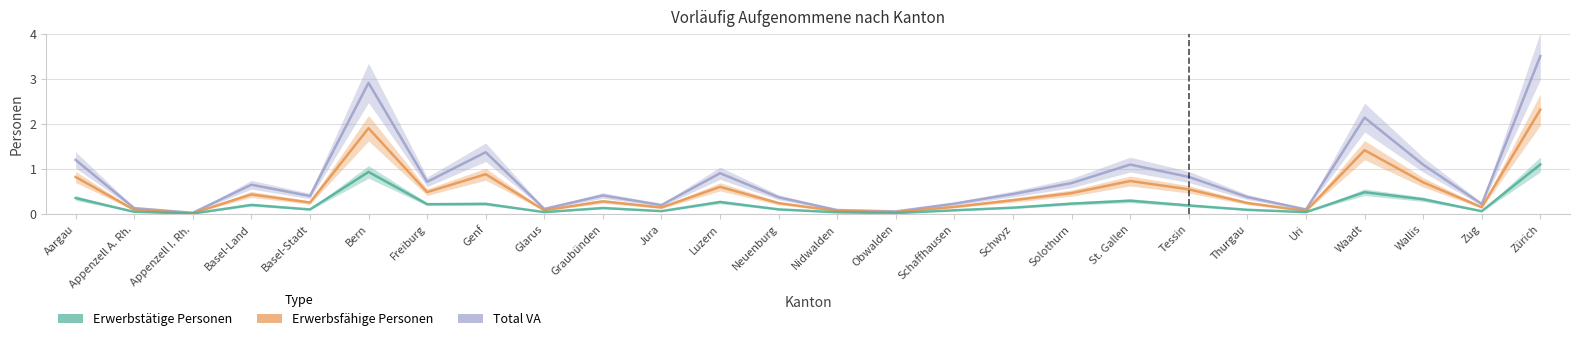

What are all the series names shown in the legend?

Erwerbstätige Personen, Erwerbsfähige Personen, Total VA